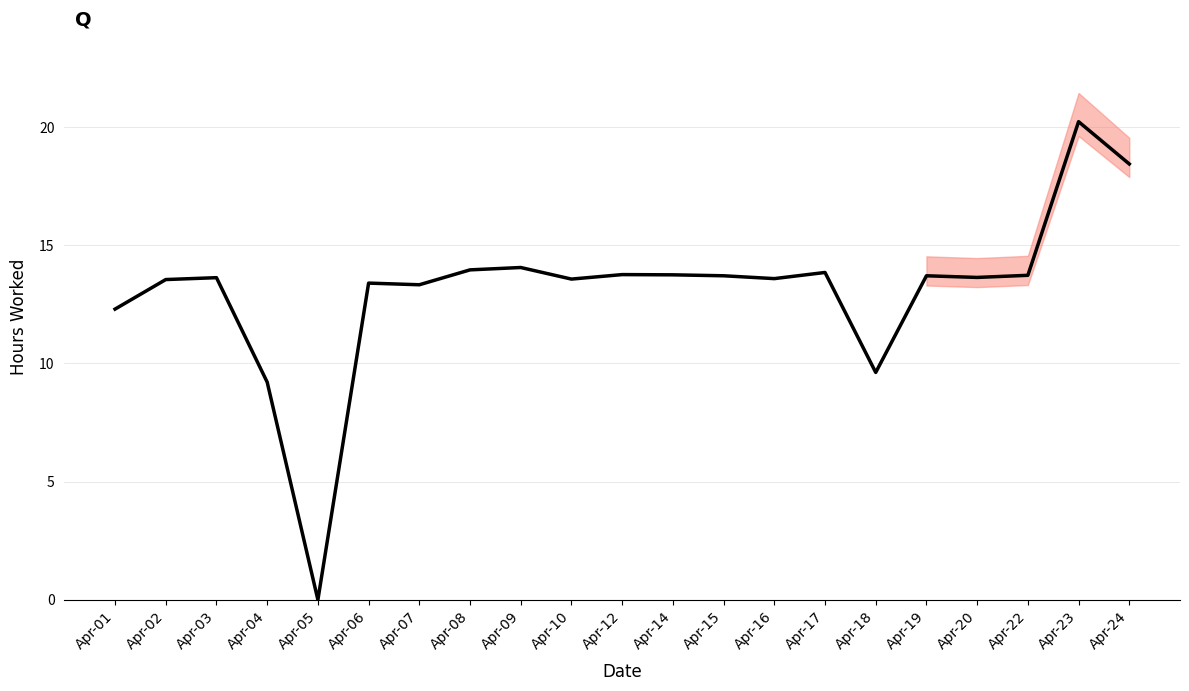

Reading left to right, transcribe all the data shown in this chart.

12.3	13.6	13.6	9.2	0.0	13.4	13.3	14.0	14.1	13.6	13.8	13.8	13.7	13.6	13.8	9.6	13.7	13.6	13.7	20.2	18.4